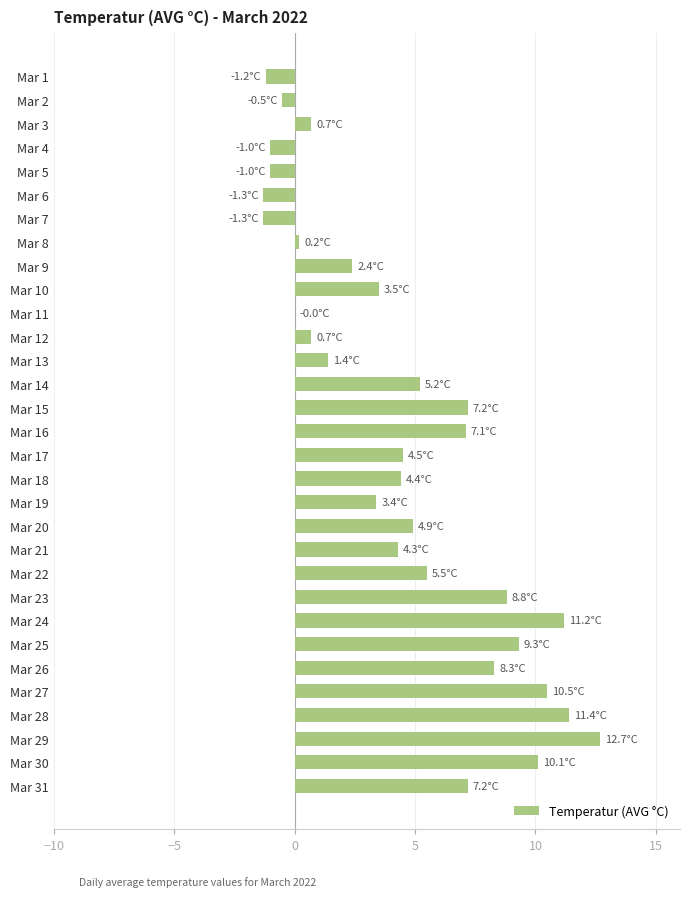

Which label corresponds to the largest value in the chart?

Mar 29